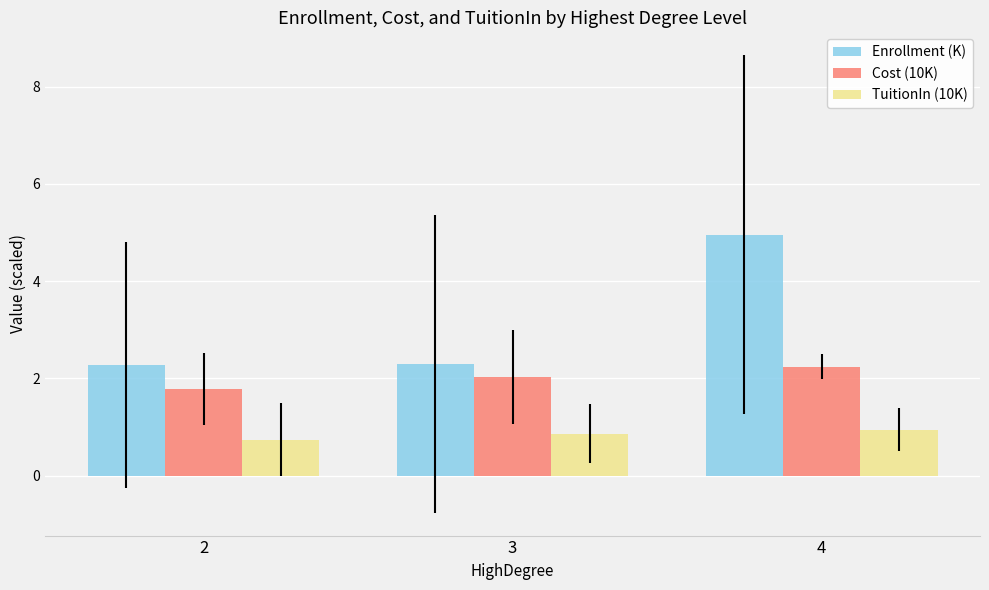

Which category has the highest value in the Cost (10K) series?

4